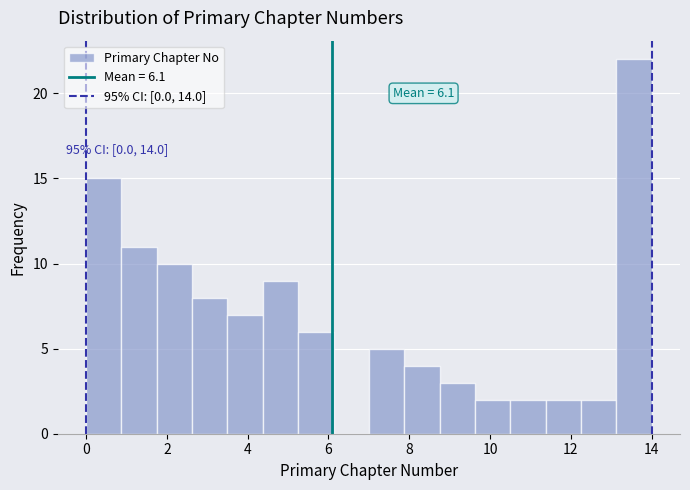

Over which range of the x-axis is the bar tallest?

13.2 to 14.0